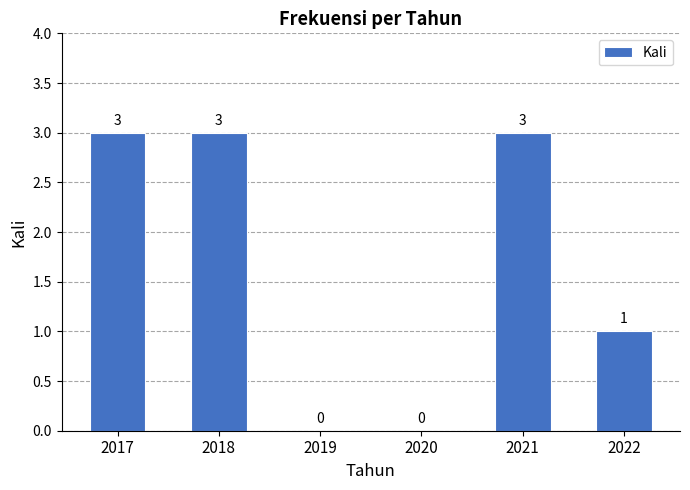

True or false: the data shows 1 at 2018.

False